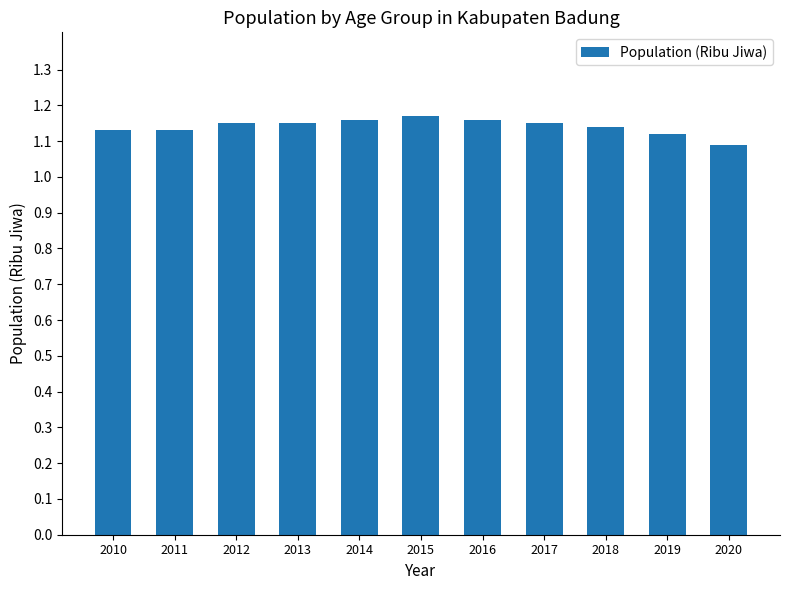

What is the ratio of the value at 2017 to the value at 2012?

1.0